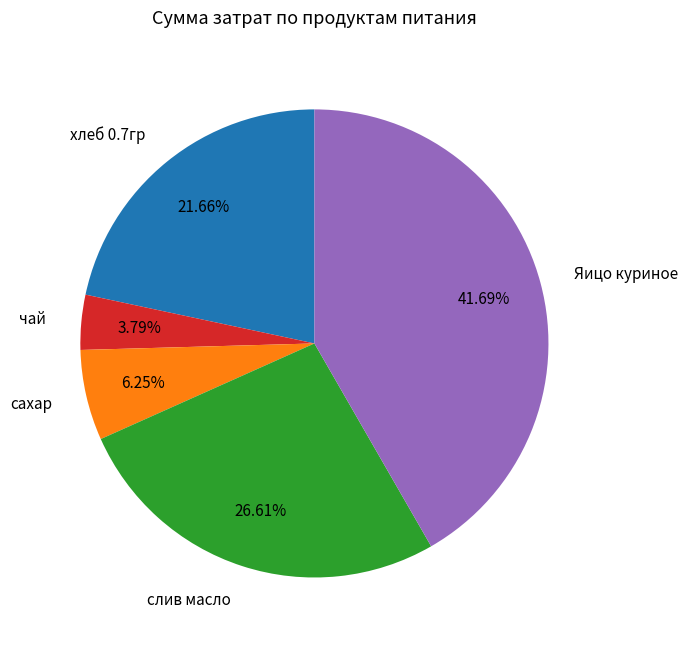

The слив масло slice represents 27% of the pie. True or false?

True